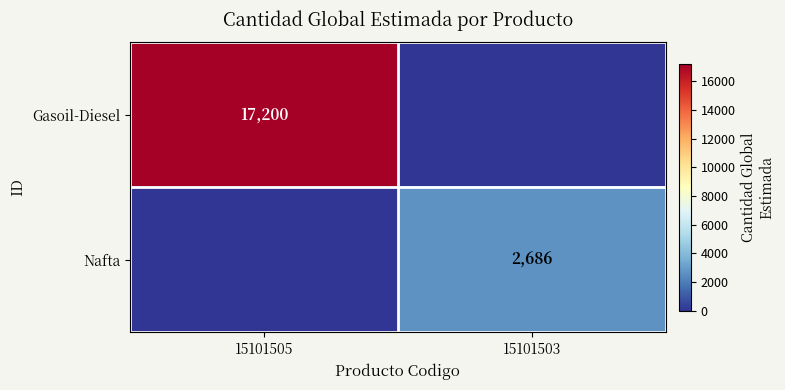

The value of Gasoil-Diesel at 15101505 is 9469. True or false?

False